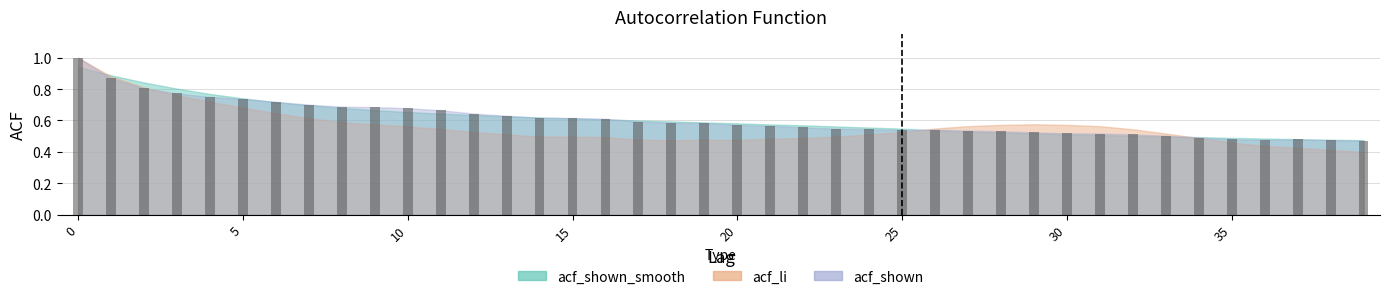

What is the sum of all values?

24.3